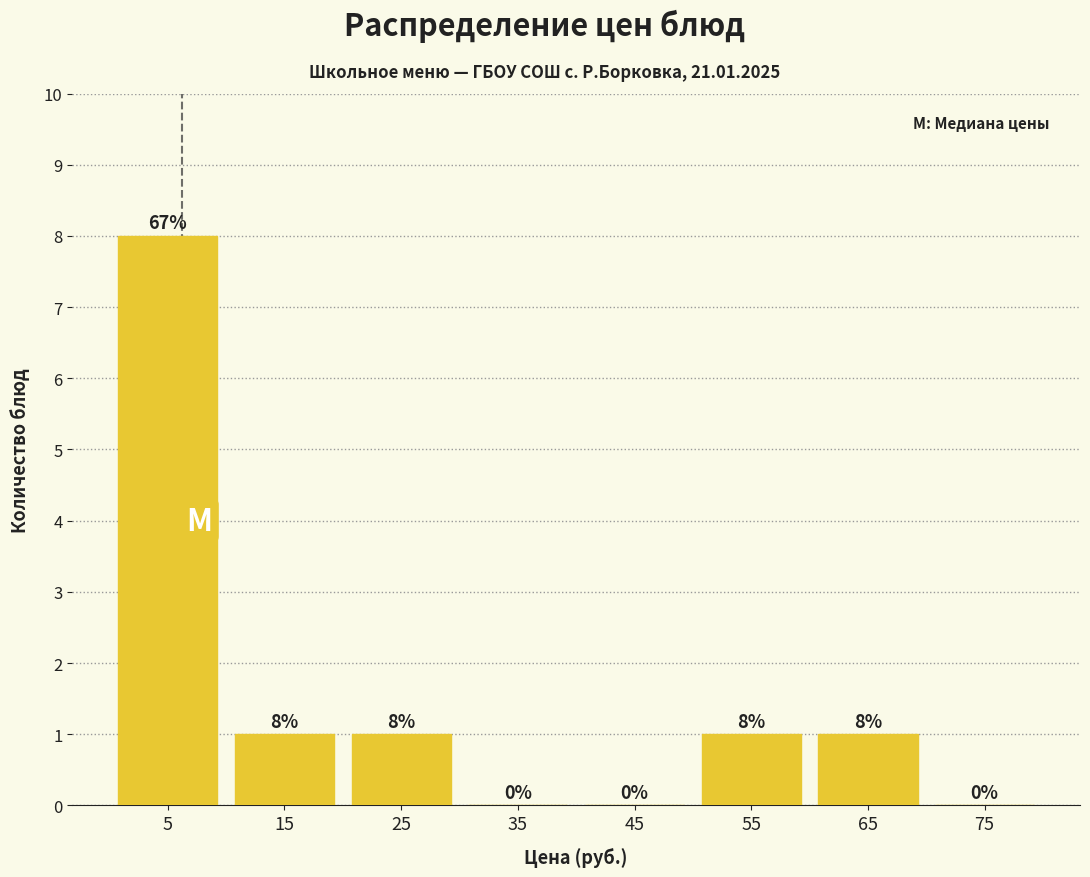

Over which range of the x-axis is the bar tallest?

0 to 10